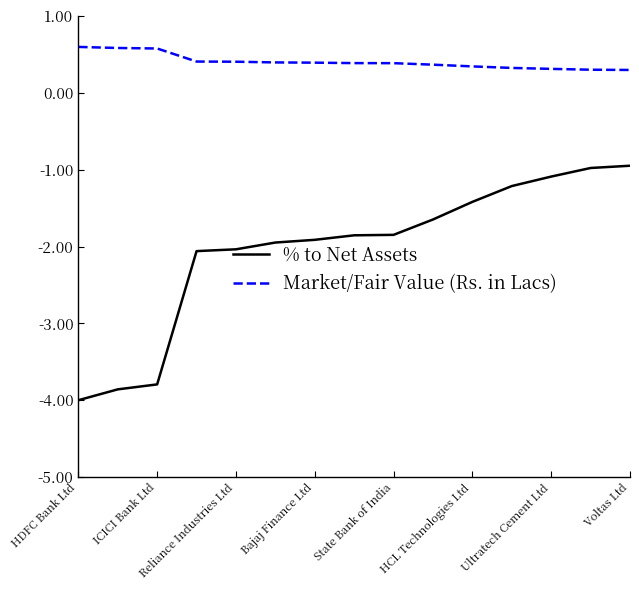

How many lines are shown in the chart?

2